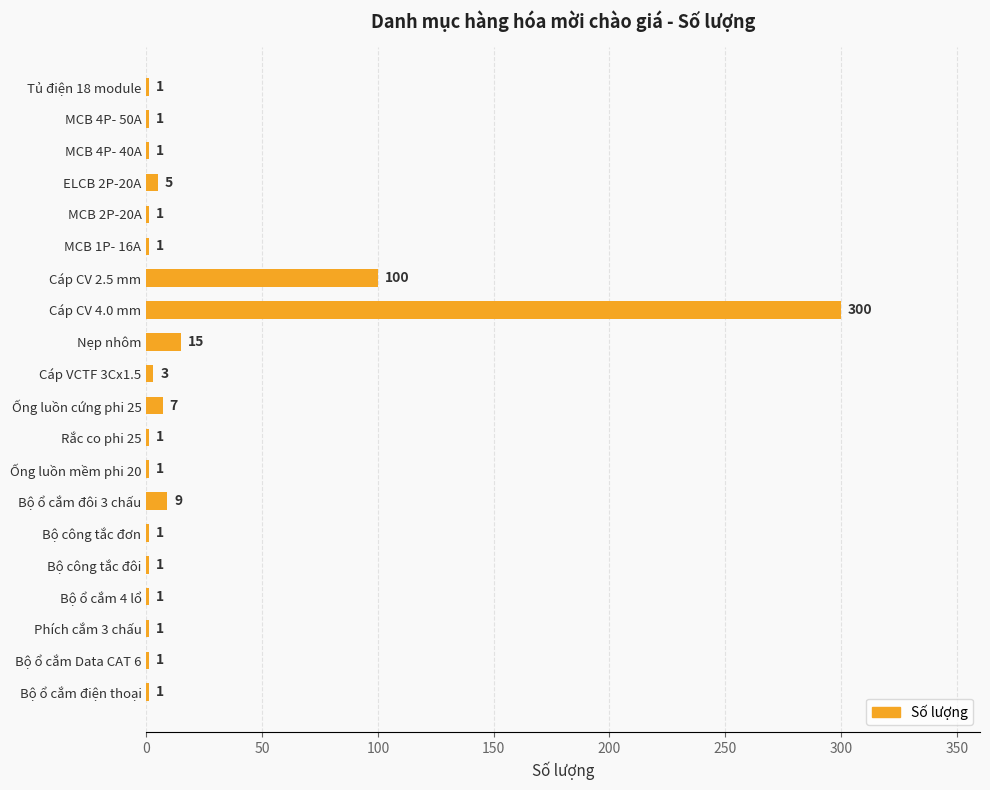

Which has a higher value, Bộ ổ cắm đôi 3 chấu or Ống luồn cứng phi 25?

Bộ ổ cắm đôi 3 chấu